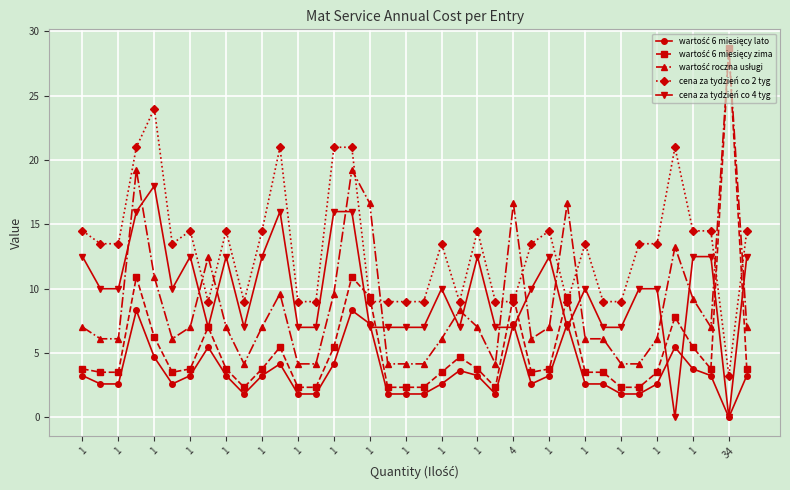

True or false: cena za tydzień co 4 tyg has more than 1 interior local peaks.

True